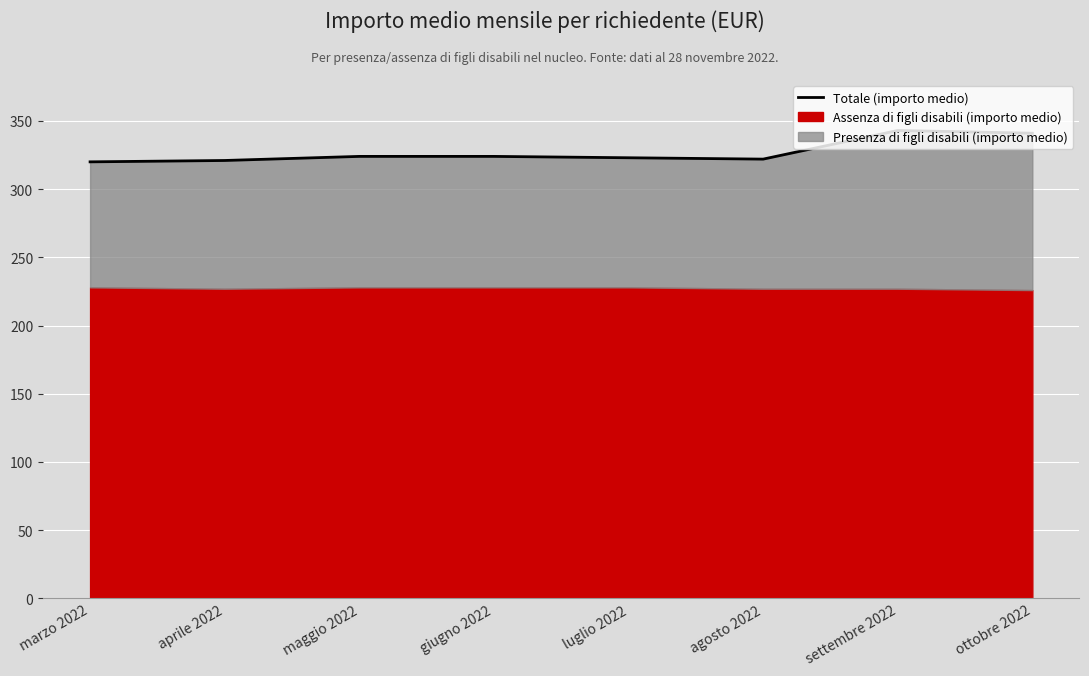

How many lines are shown in the chart?

1